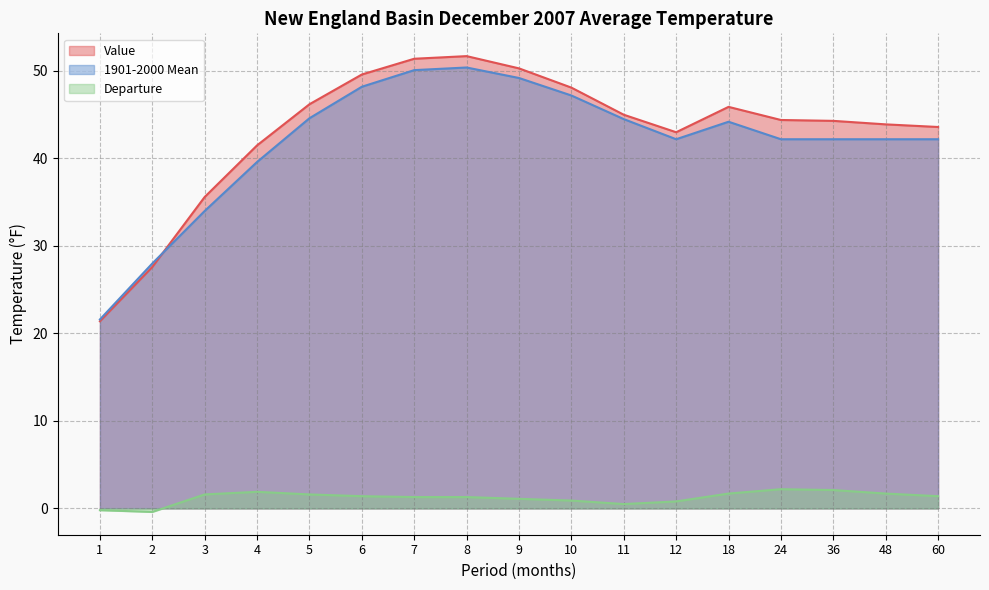

What is the difference between the maximum and minimum values in the Departure series?

2.6